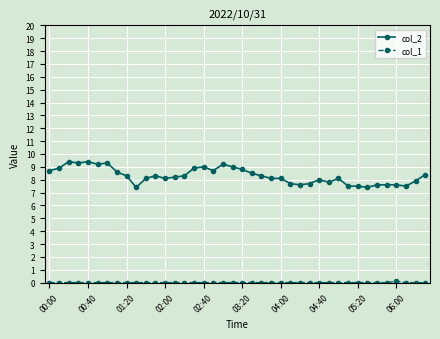

Which series has the largest total across all categories?

col_2